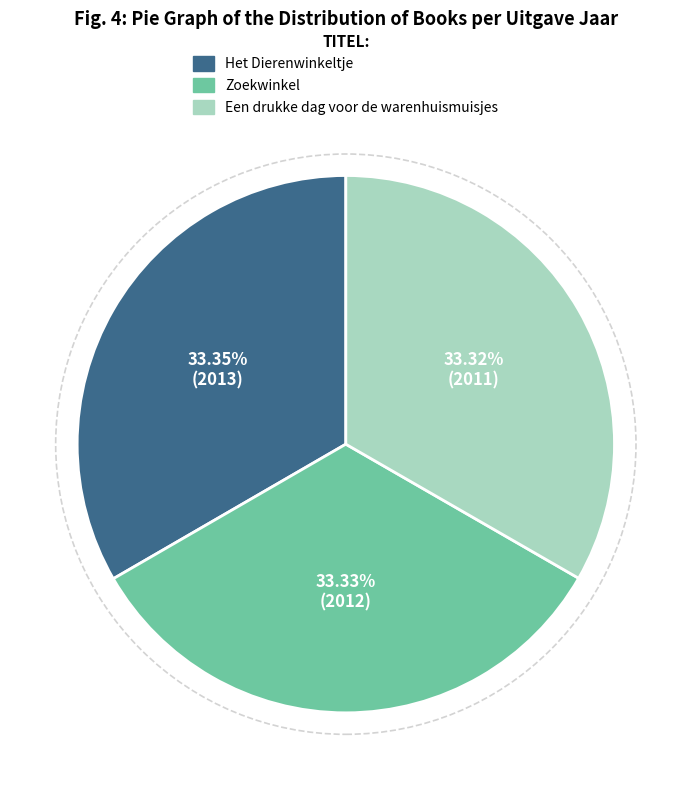

Combined, do Een drukke dag voor de warenhuismuisjes and Het Dierenwinkeltje account for over 50%?

Yes